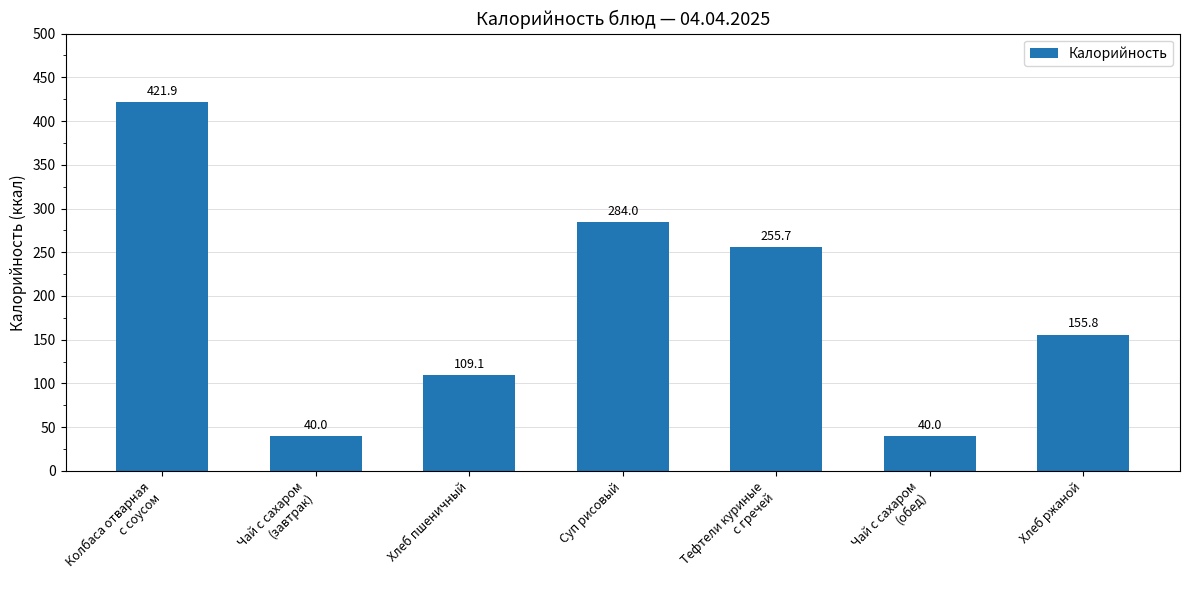

The value at Тефтели куриные
с гречей is 255.7. True or false?

True